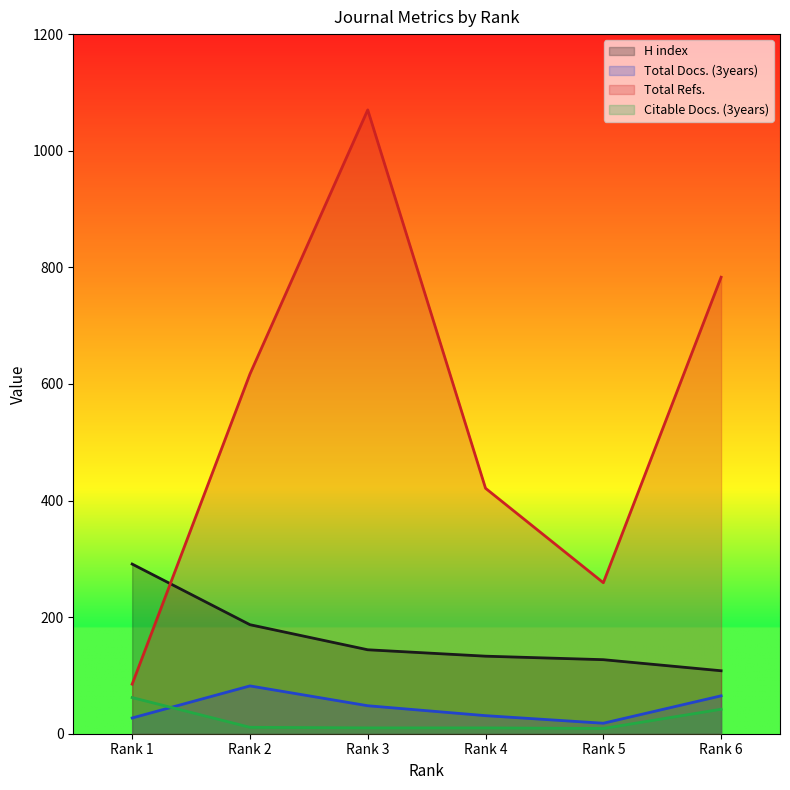

At Rank 1, list the series in order from smallest to largest.

Total Docs. (3years), Citable Docs. (3years), Total Refs., H index